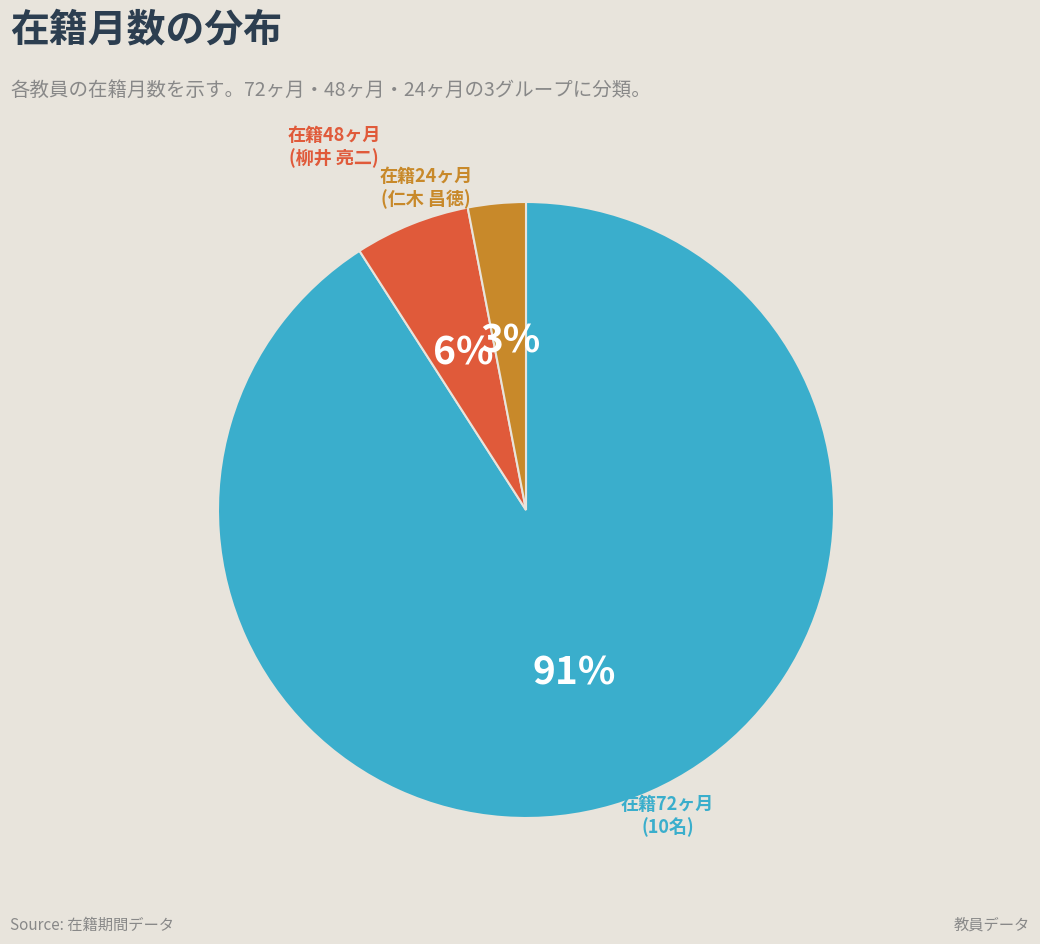

Is there a majority slice in this chart?

Yes